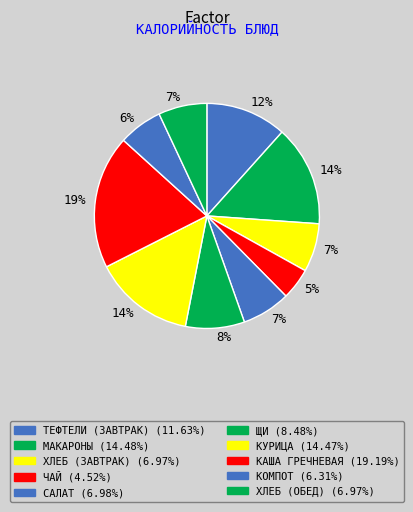

How many slices are in this pie chart?

10